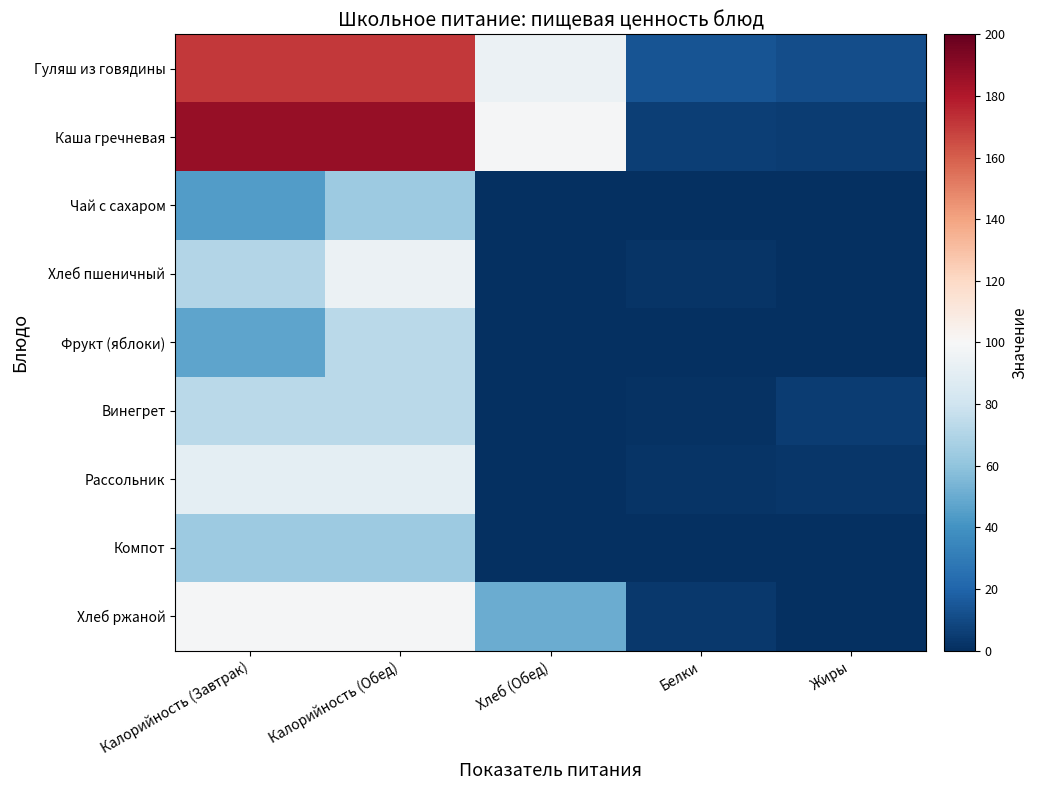

At how many categories does at least one series exceed 35?

3